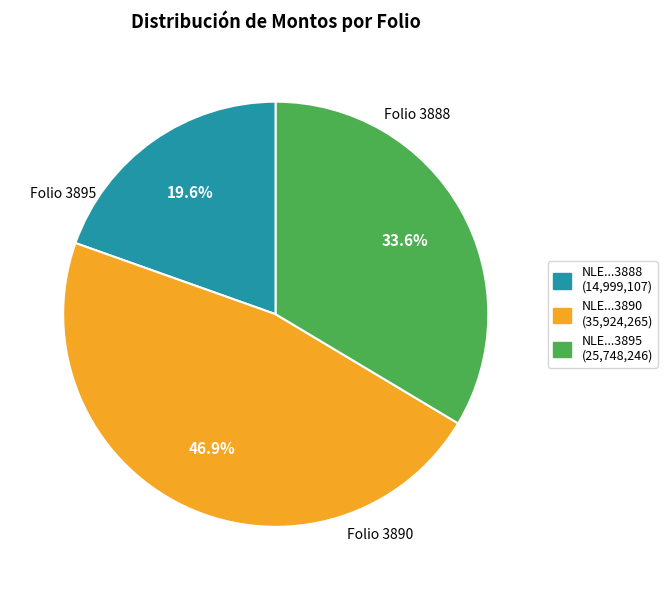

Is there any slice that represents more than half of the pie?

No